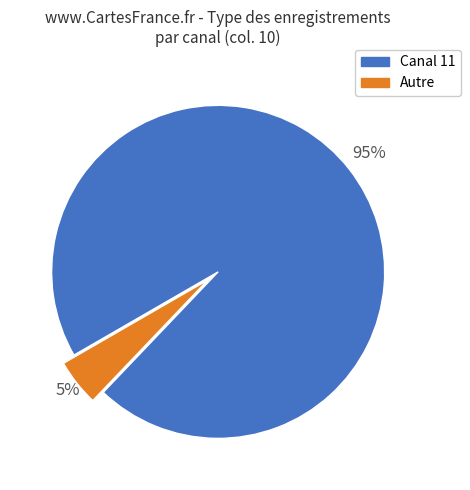

To the nearest percent, what is the average slice percentage?

50%